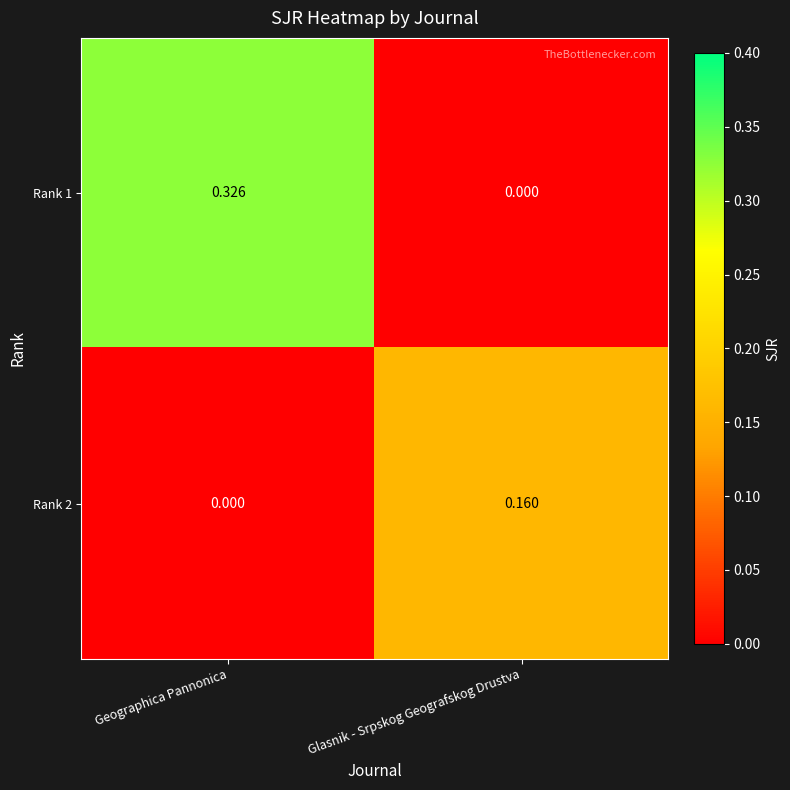

List the labels in order of Rank 2 value, smallest first.

Geographica Pannonica, Glasnik - Srpskog Geografskog Drustva